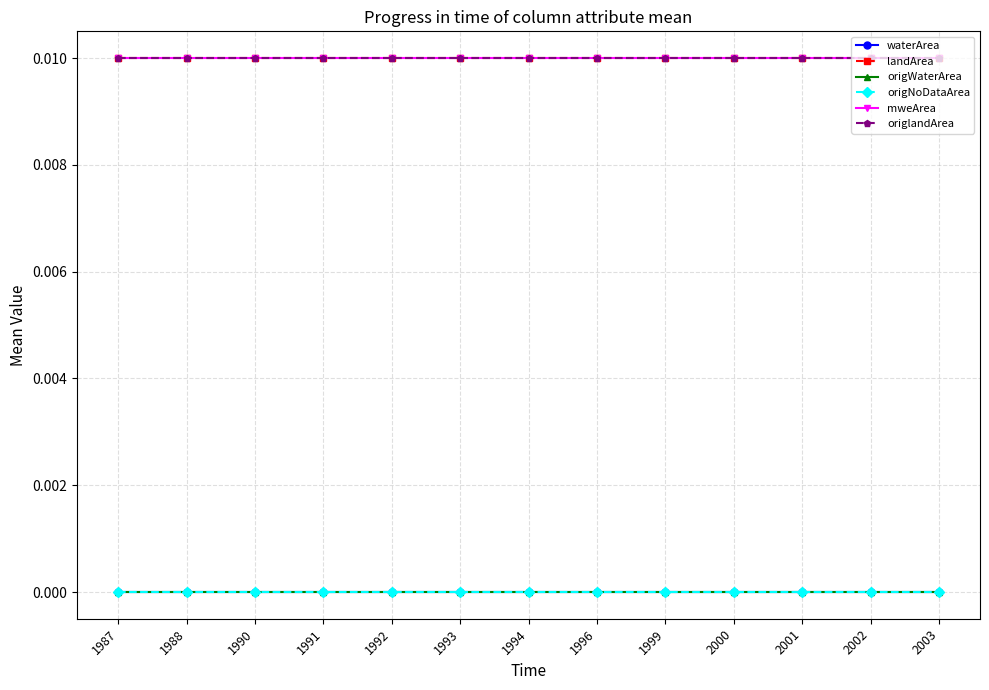

Does the chart have visible grid lines?

Yes